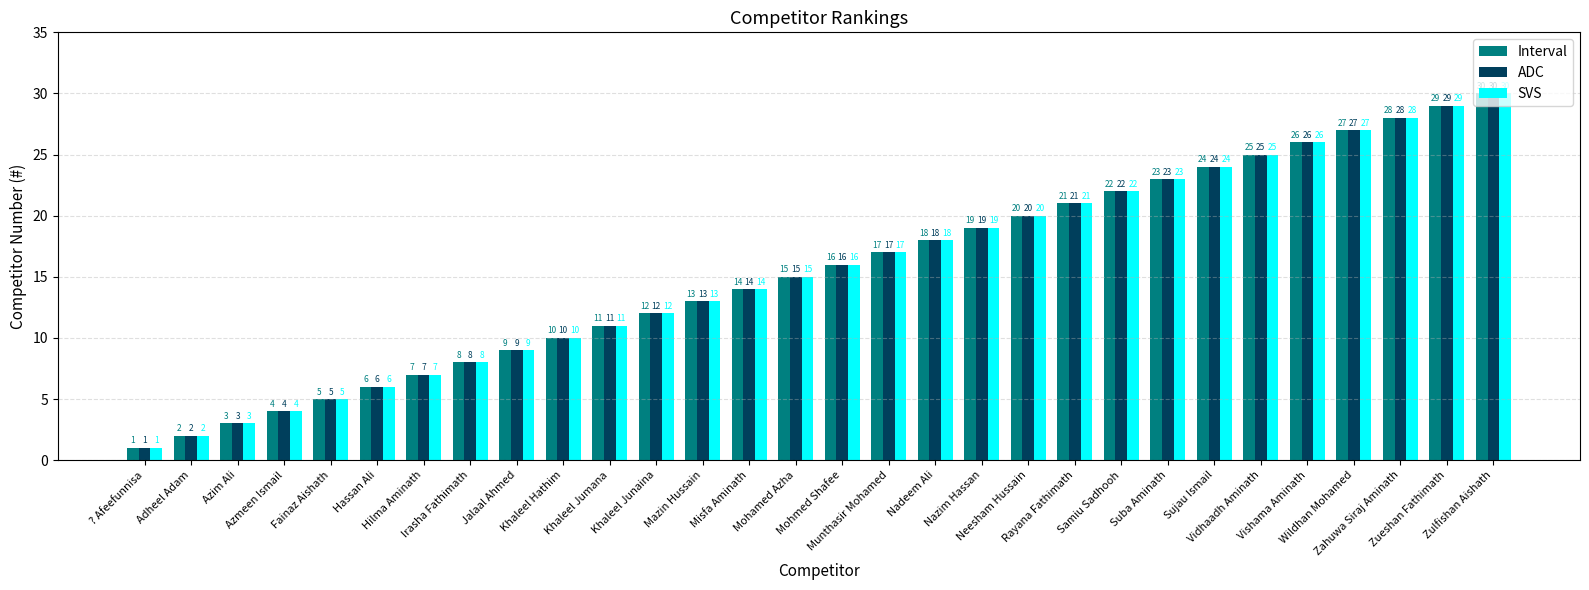

What is the value of the Interval bar at the 19th from the left?

19